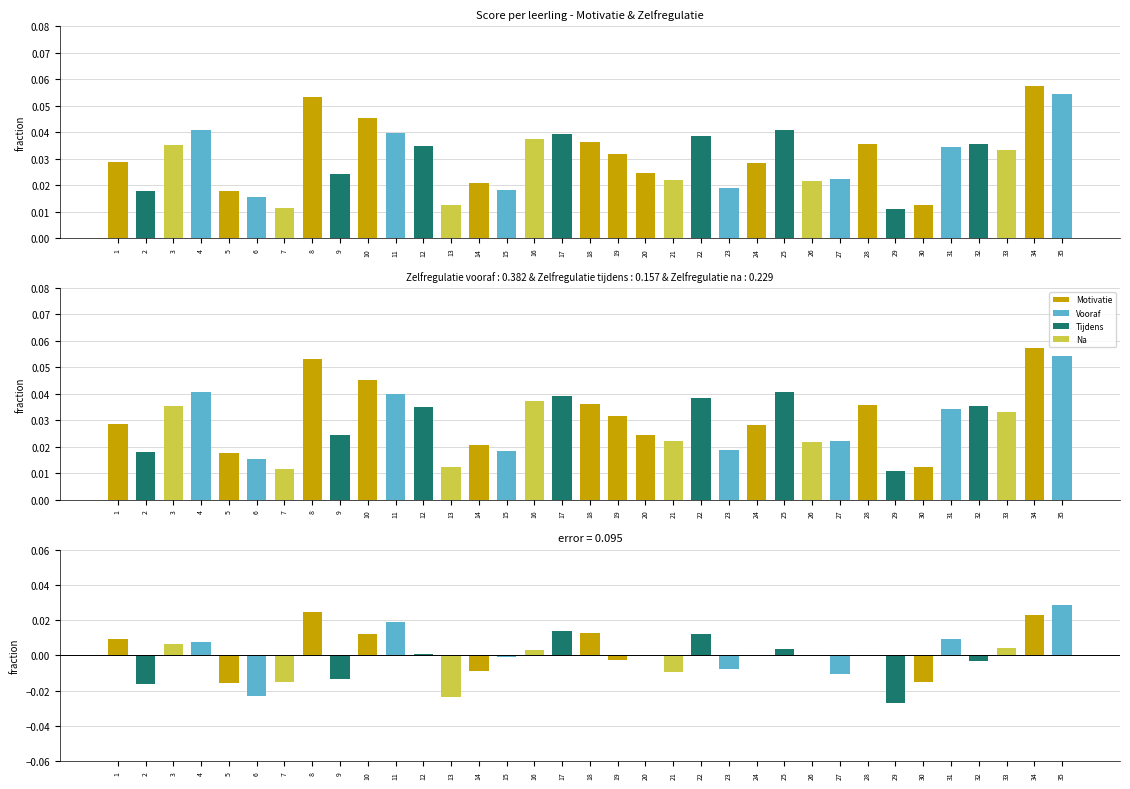

Count the Na values in the range 0 to 1.

35